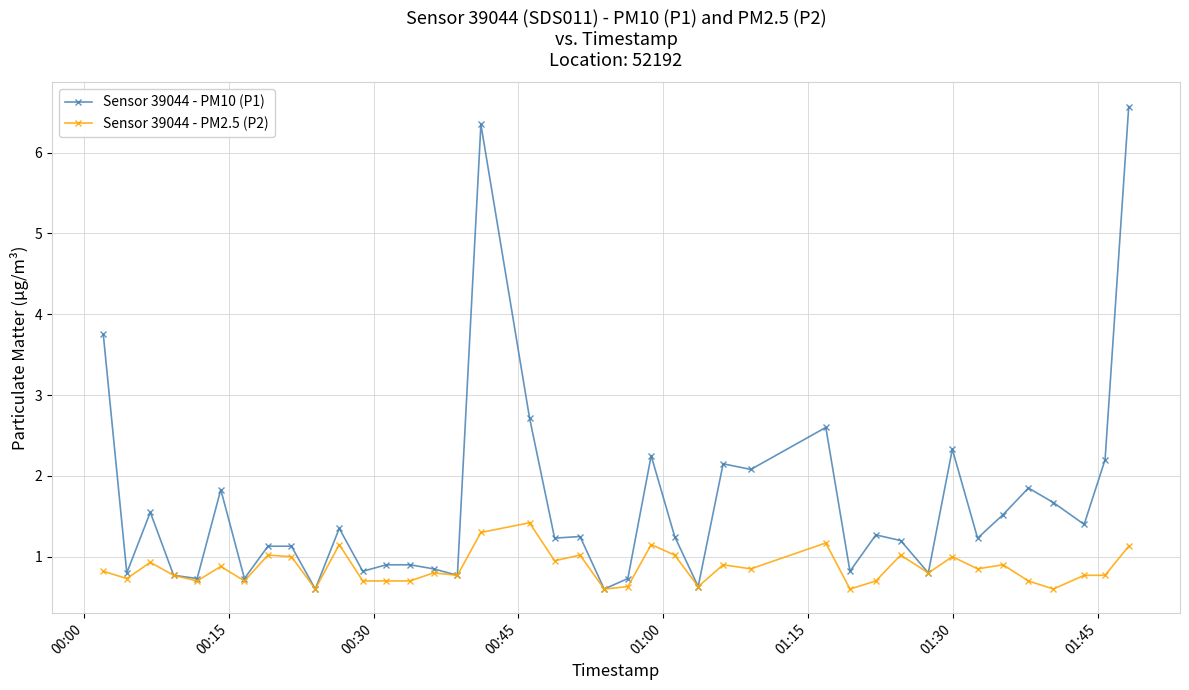

What are all the series names shown in the legend?

Sensor 39044 - PM10 (P1), Sensor 39044 - PM2.5 (P2)